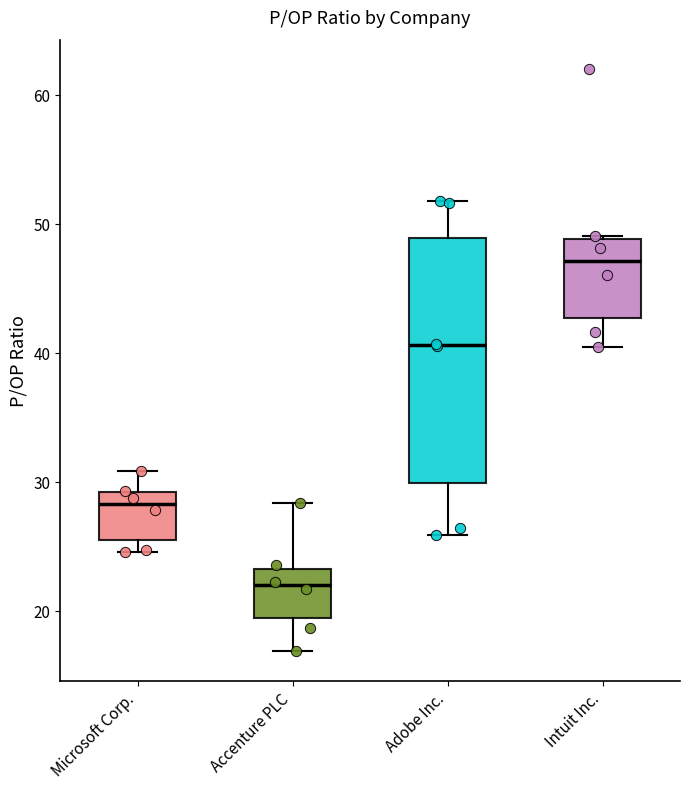

Reading left to right, read every box against the y-axis: the position of its median line, the range the box covers, and the ends of its whiskers. The values are not printed on the chart, so give them approximately, as read against the axis.

Microsoft Corp.: median 28, box 25 to 29, whiskers 25 (just below the box's lower edge) to 31
Accenture PLC: median 22, box 19 to 23, whiskers 17 to 28
Adobe Inc.: median 41, box 30 to 49, whiskers 26 to 52
Intuit Inc.: median 47, box 43 to 49, whiskers 40 to 49